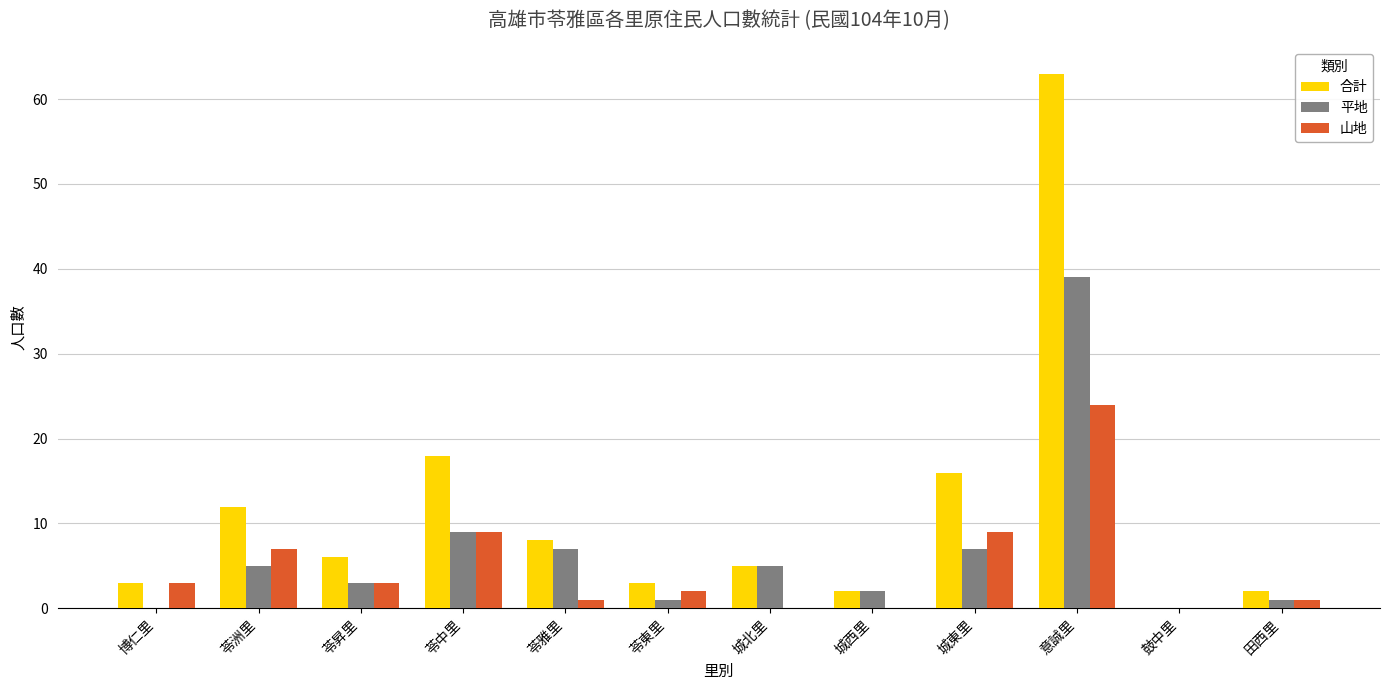

Which series has the largest total across all categories?

合計